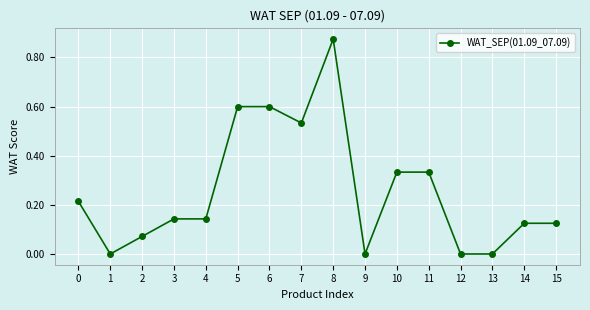

How many data points does each series have?

16